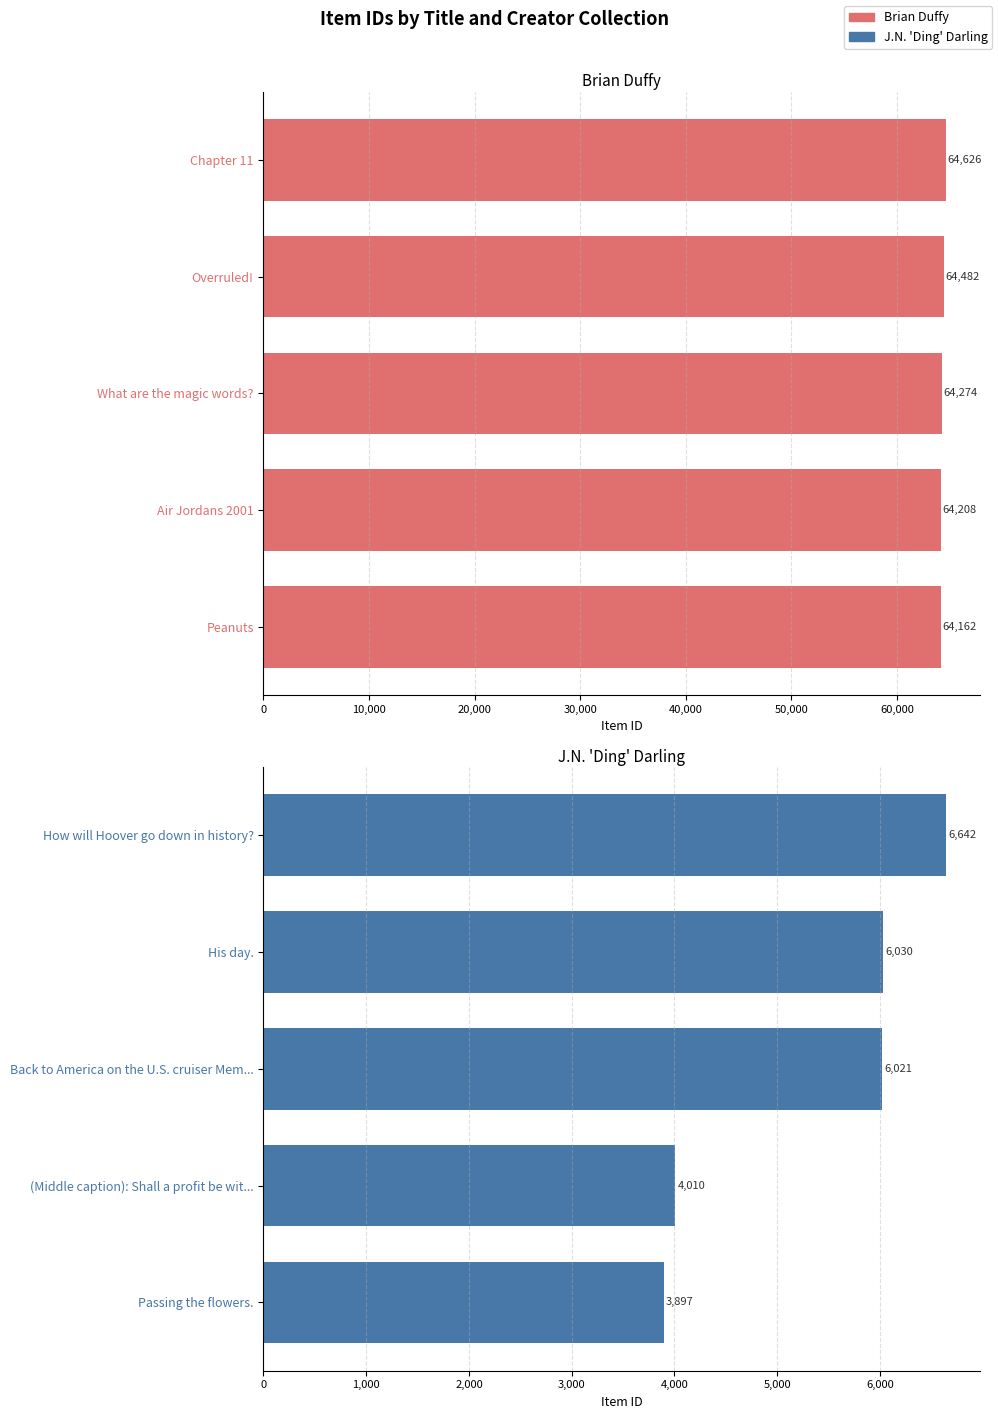

Does the chart contain stacked bars?

No